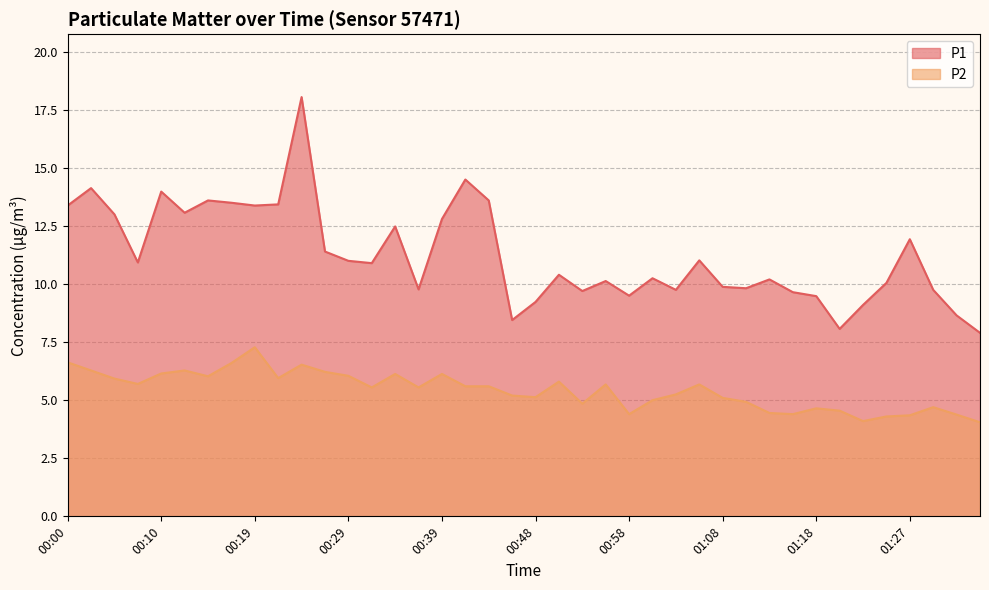

What is the label of the 23rd point from the left?

00:53